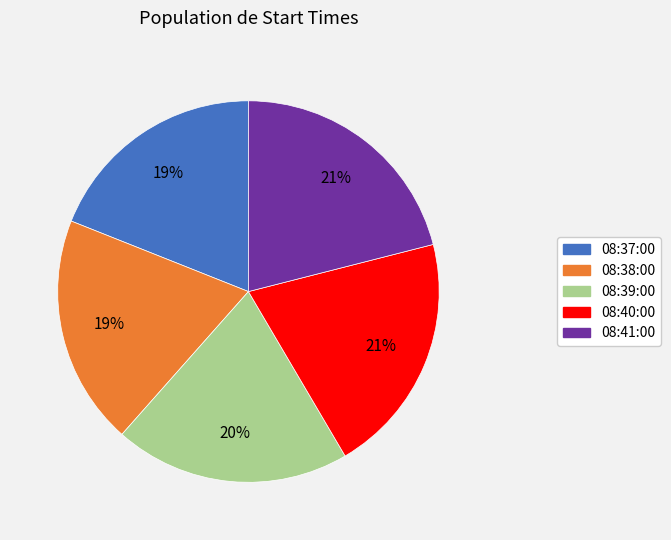

Is there a majority slice in this chart?

No